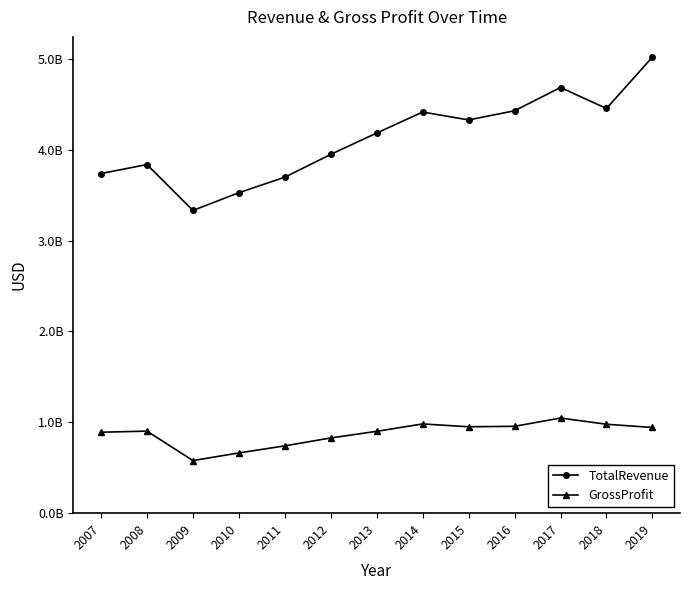

Rank the series at 2019 from highest to lowest value.

TotalRevenue, GrossProfit